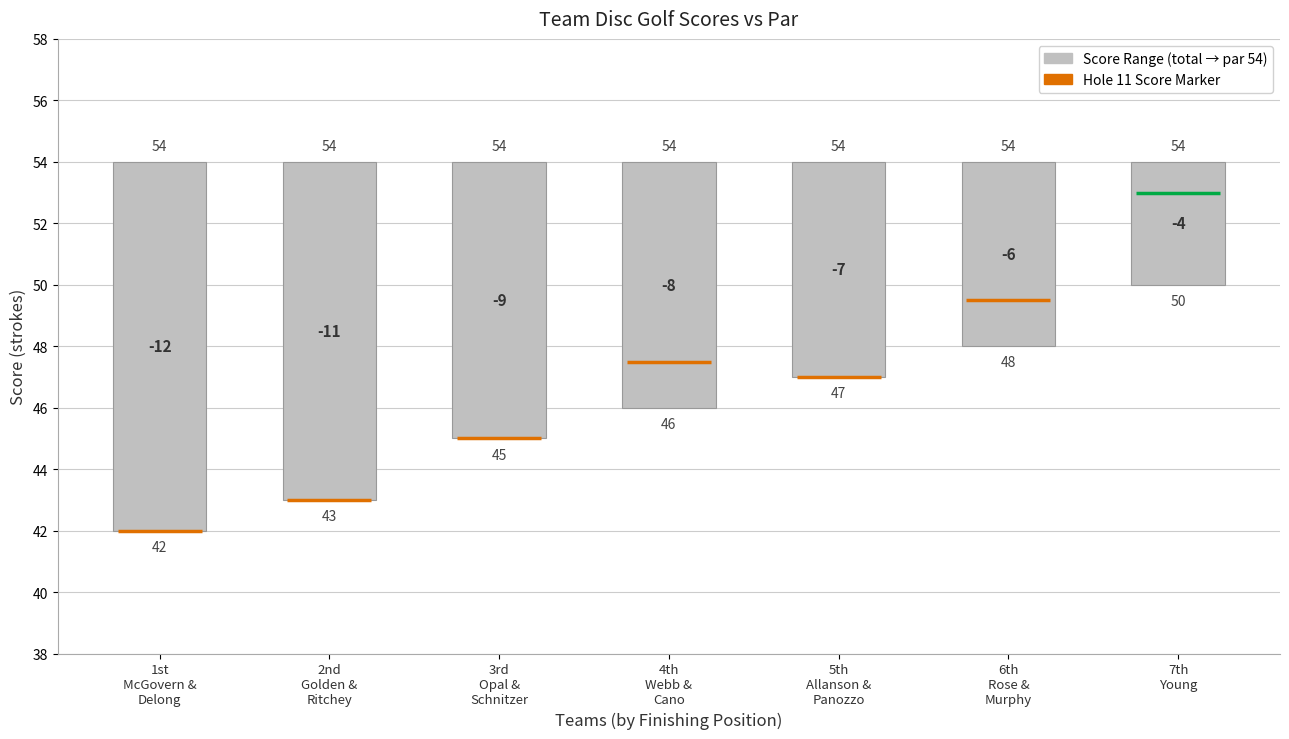

How many data points does each series have?

7